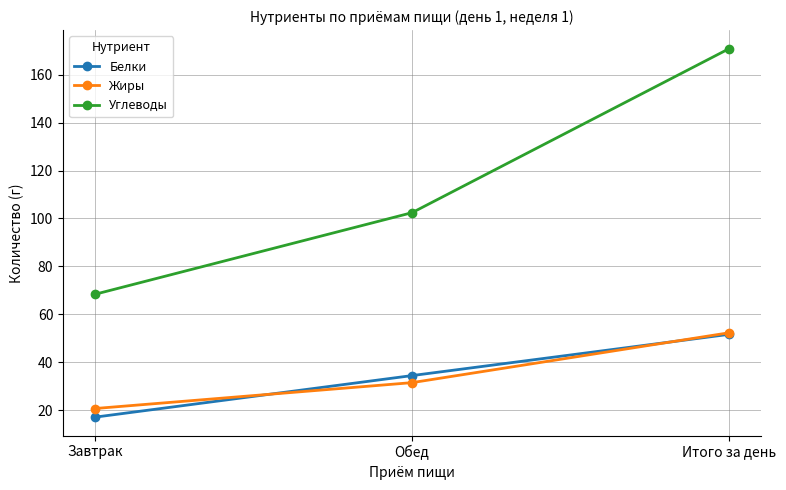

What is the sum of the Жиры values at Итого за день and Обед?

84.0